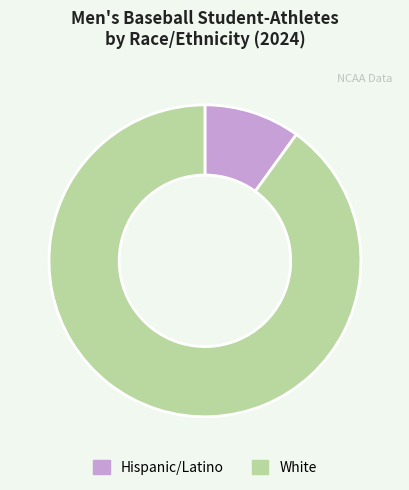

Rank the categories by value from highest to lowest.

White, Hispanic/Latino